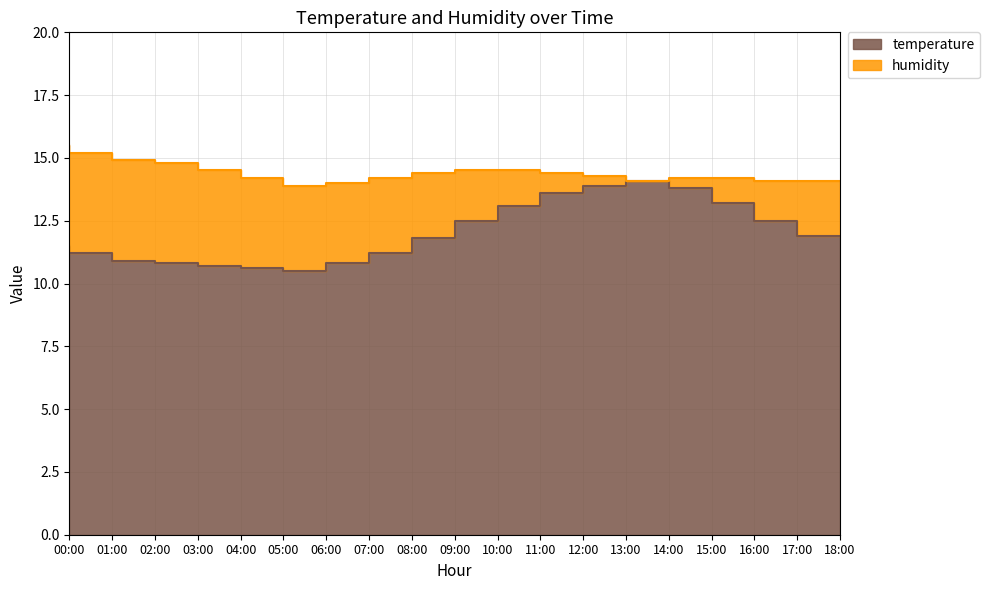

How many data points does each series have?

19